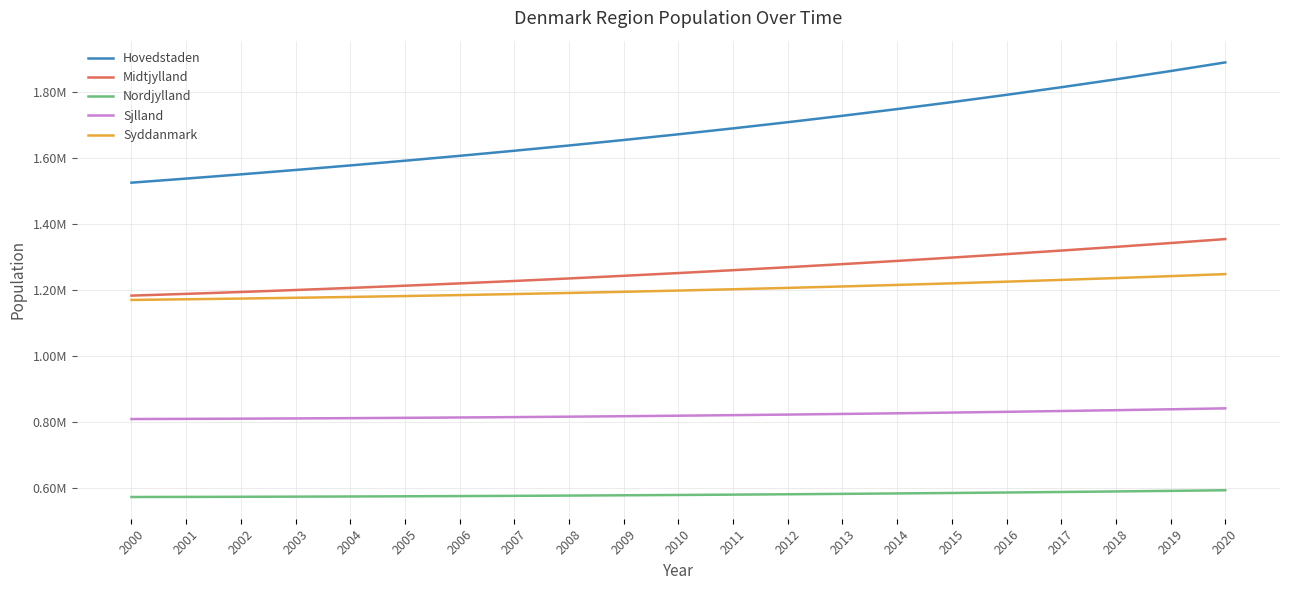

What value does the Midtjylland series have at 2000?

1183476.9